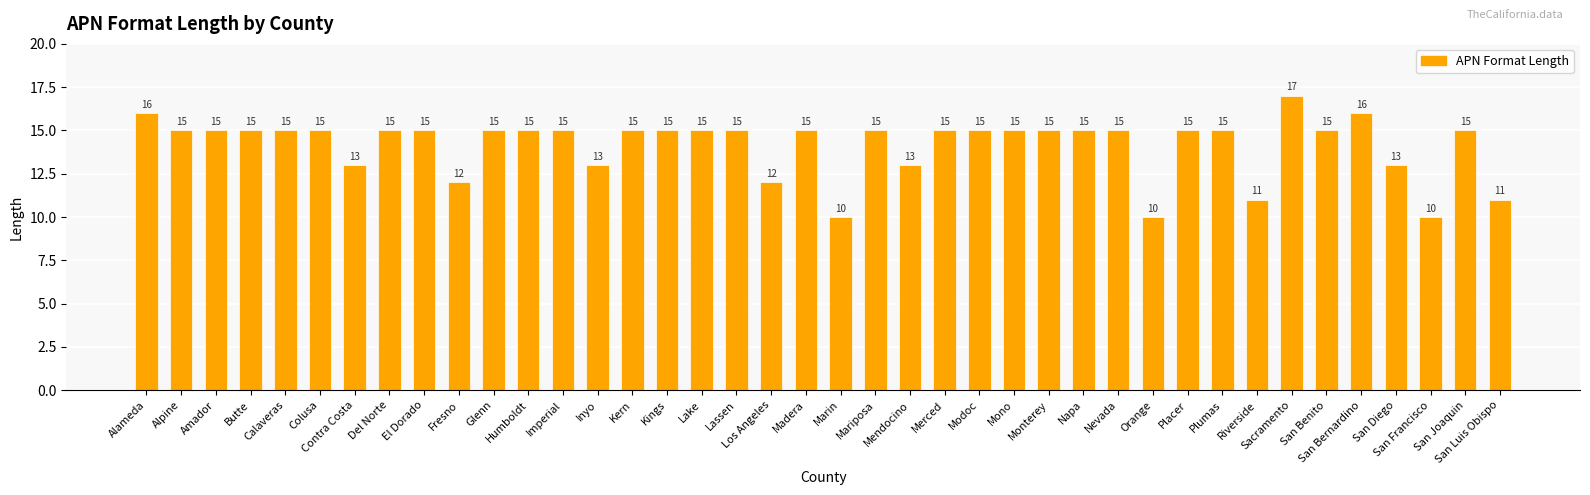

What is the maximum value shown in the chart?

17